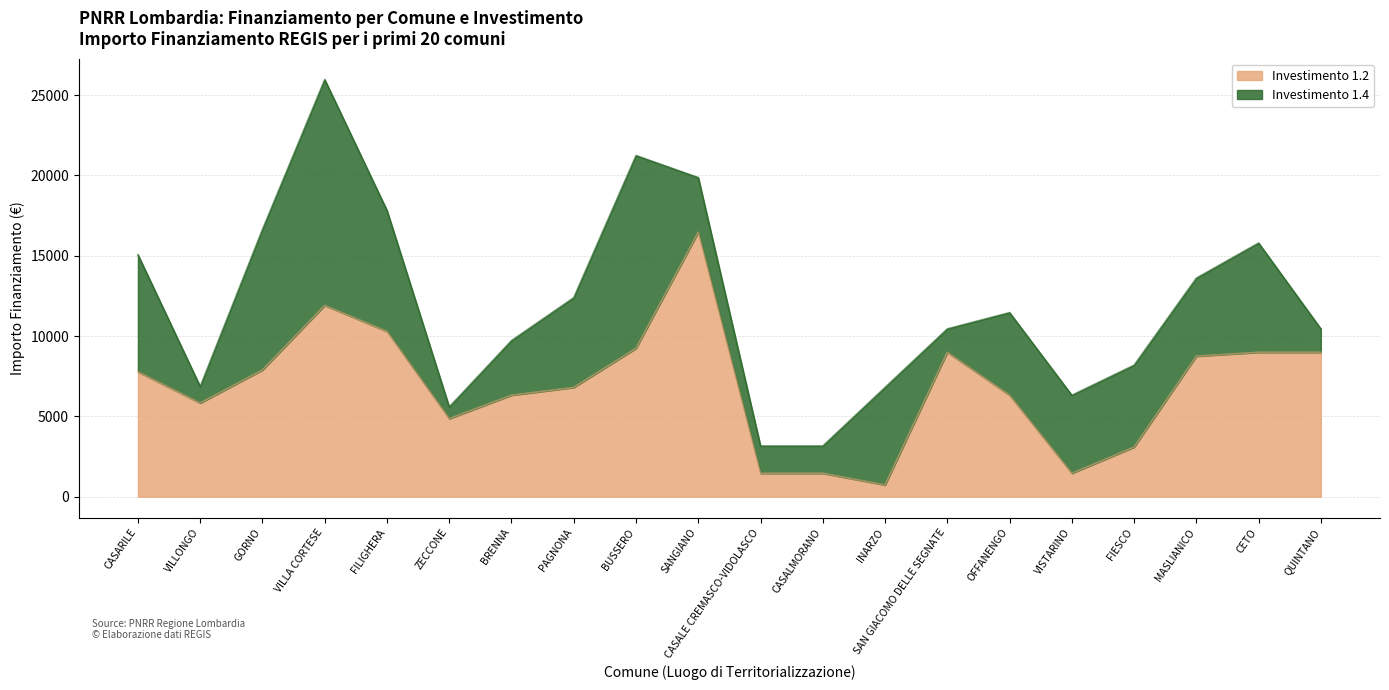

Is it true that the value at OFFANENGO is 2544?

False